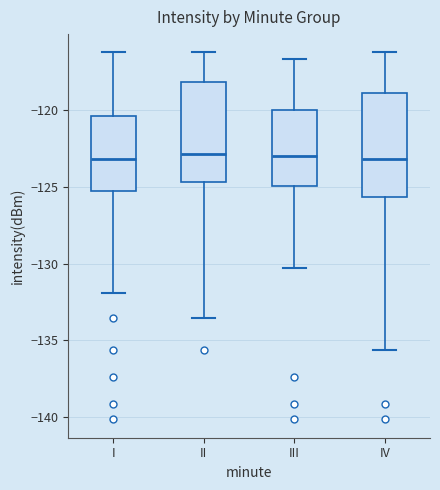

Where is the lower edge of the box for II on the y-axis? The values are not printed on the chart, so give them approximately, as read against the axis.

-124.5